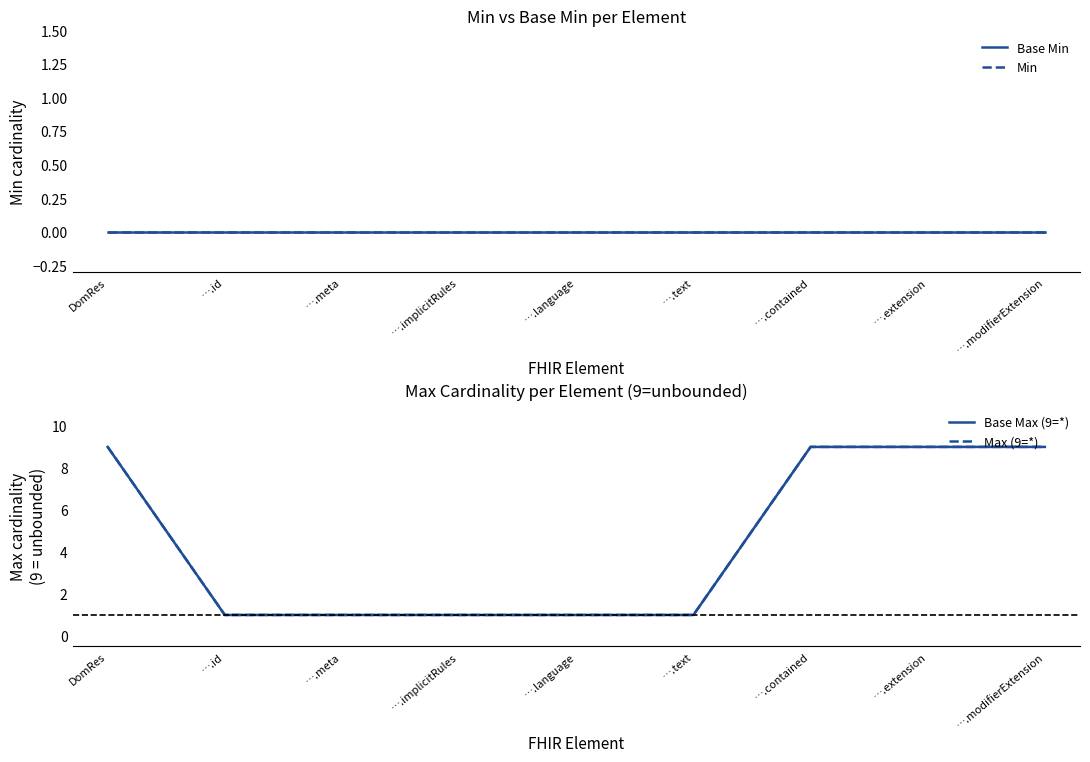

Which series has the widest spread of values?

Base Max (9=*)